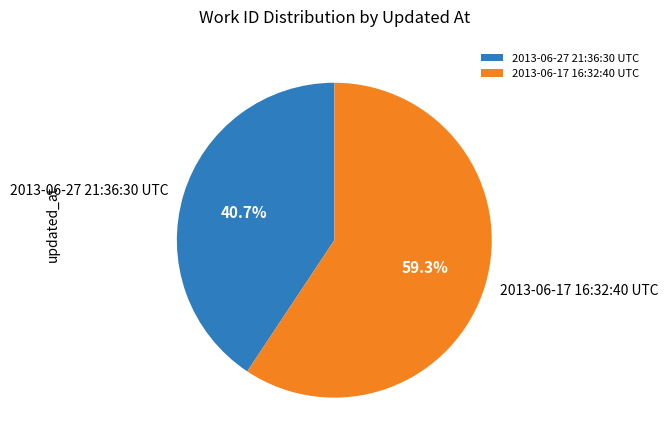

To the nearest percent, what portion does 2013-06-17 16:32:40 UTC represent?

59%